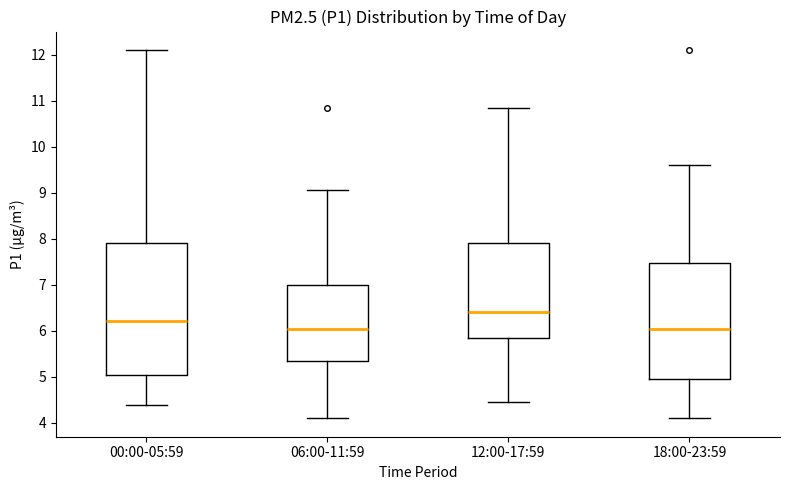

Where is the upper edge of the box for 06:00-11:59 on the y-axis? The values are not printed on the chart, so give them approximately, as read against the axis.

7.0